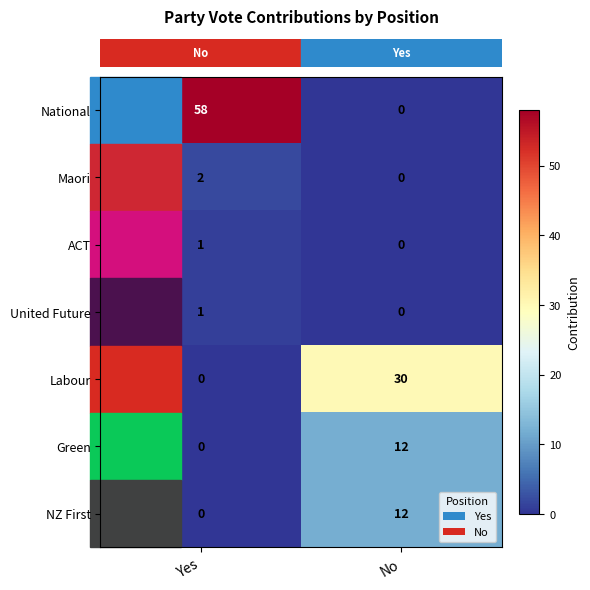

The Maori series shows 2 at Yes. True or false?

True